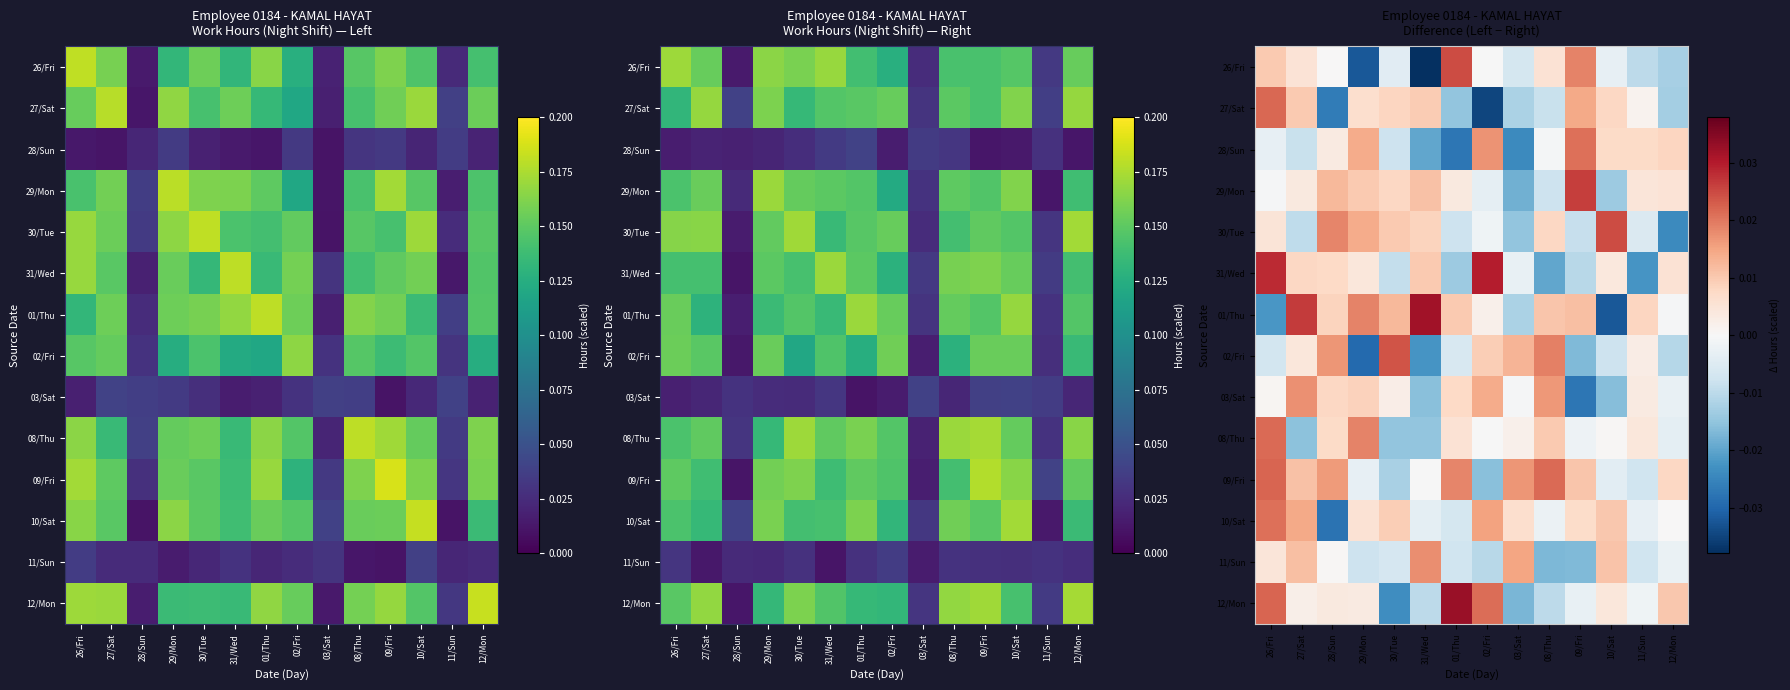

How many values in 27/Sat are above zero?

8